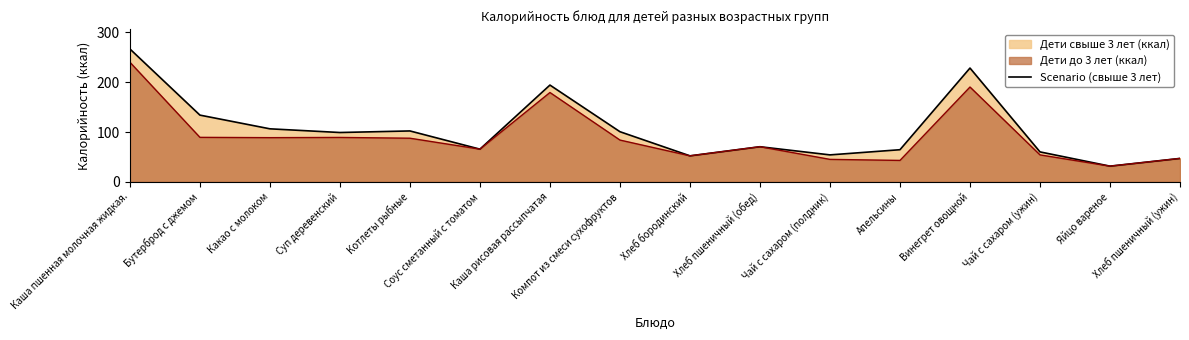

Which has a higher value, Какао с молоком or Каша рисовая рассыпчатая?

Каша рисовая рассыпчатая